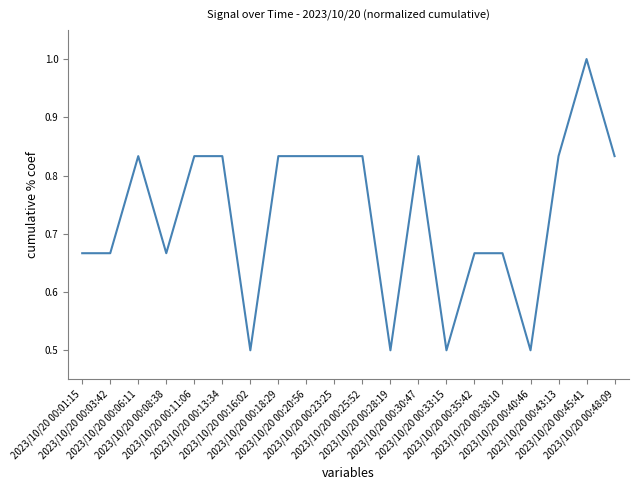

What is the difference between the maximum and minimum values?

0.5